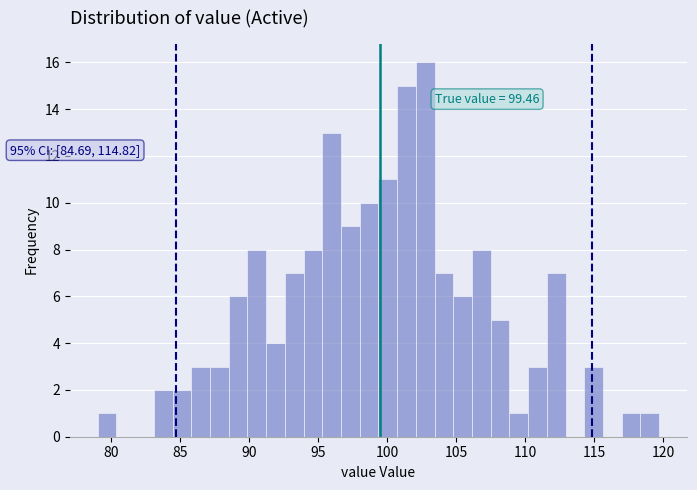

Read against the x-axis, roughly where is the centre of the tallest bar?

103.0